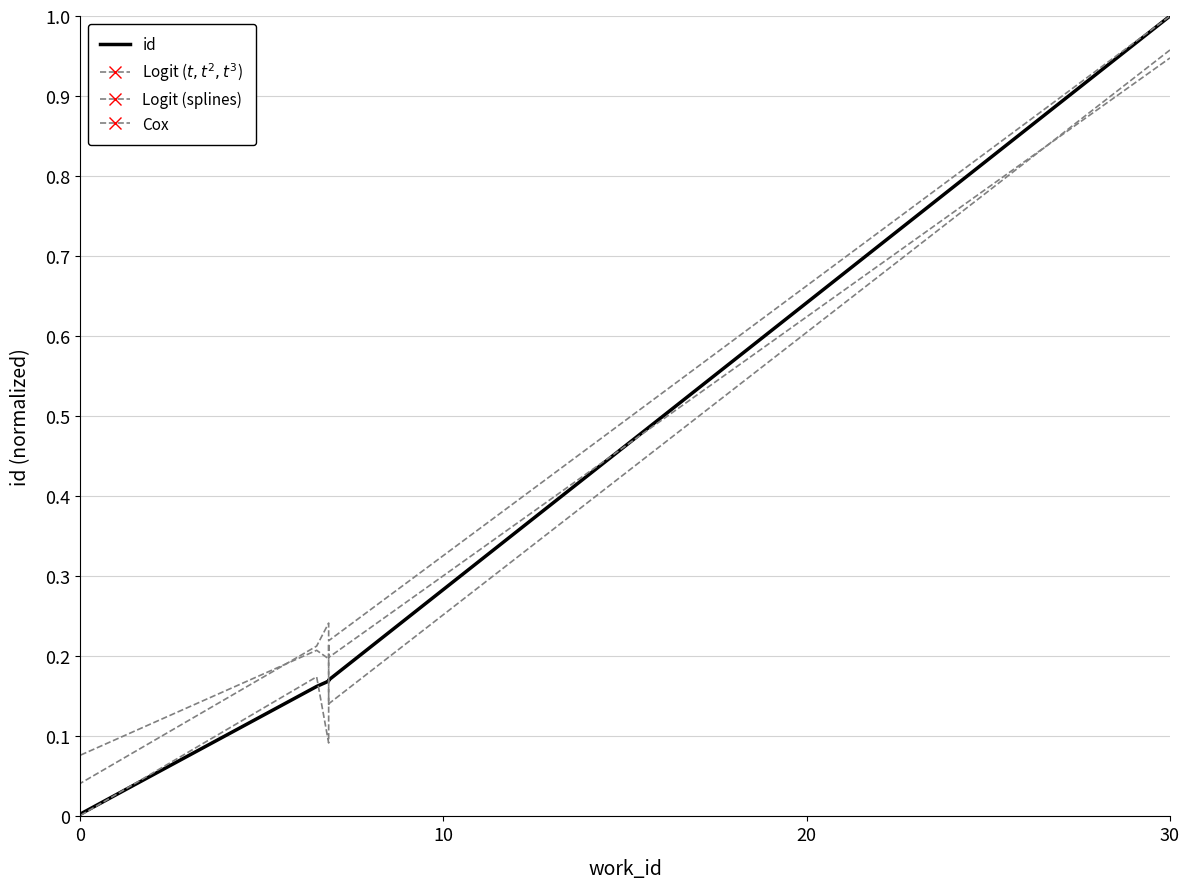

True or false: Logit (splines) and Logit ($t, t^2, t^3$) cross at least once.

True